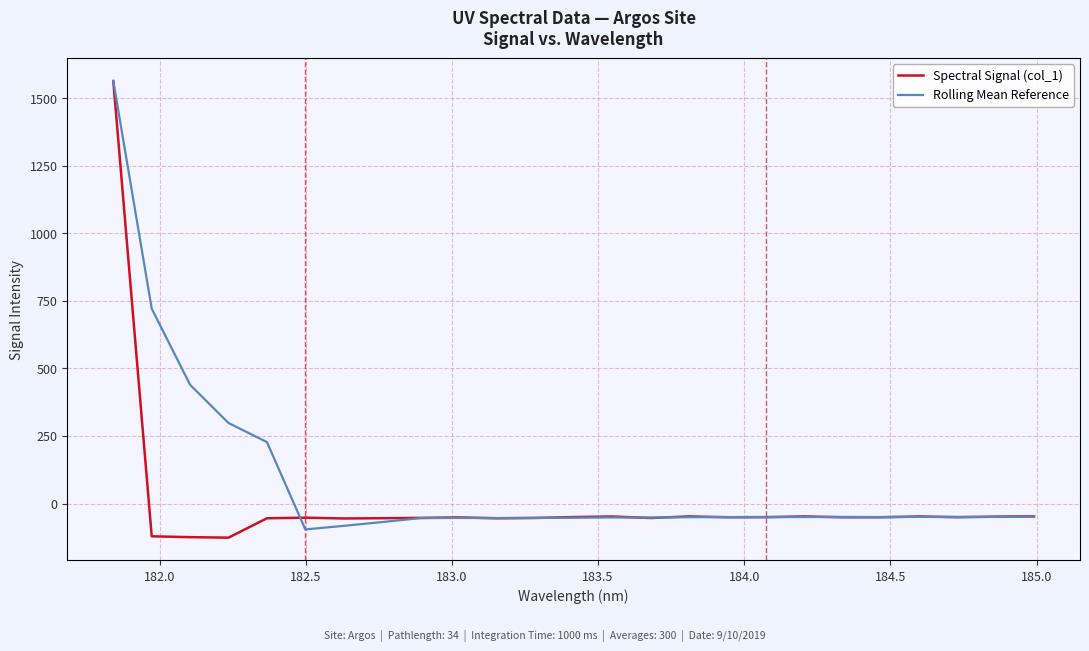

How many values in Spectral Signal (col_1) are below zero?

24